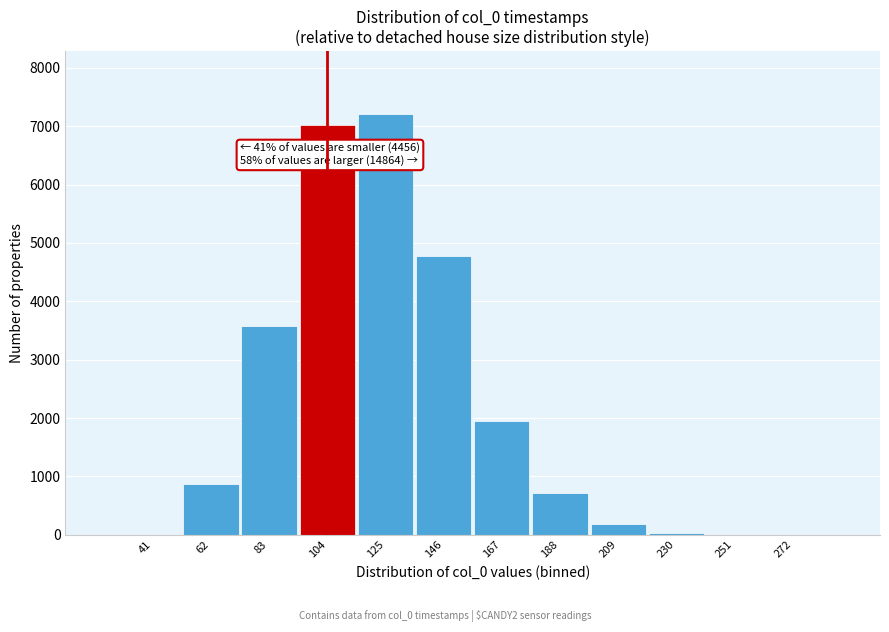

What is the greatest value displayed?

7205